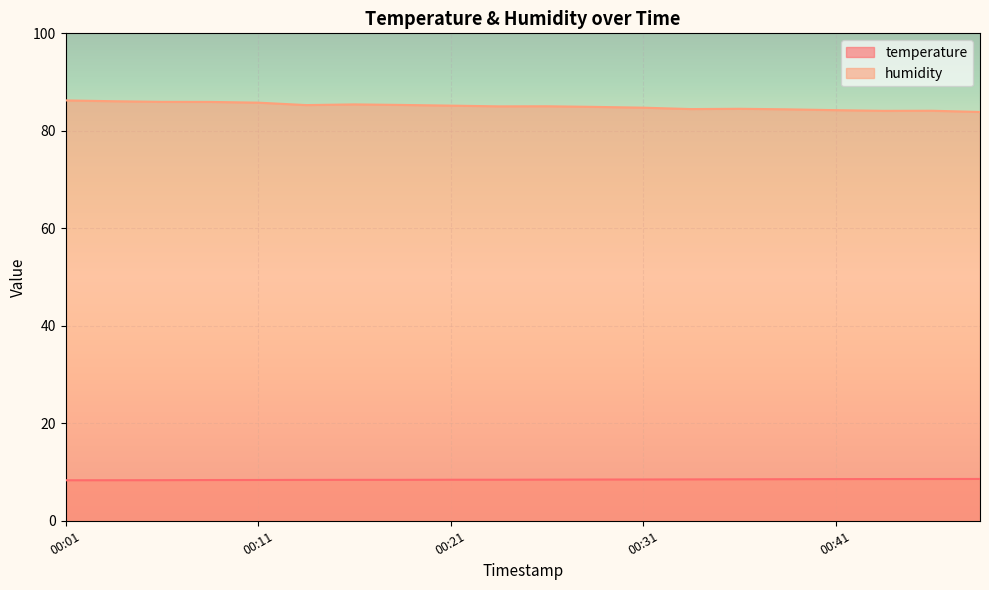

At which label does temperature reach its minimum?

00:01